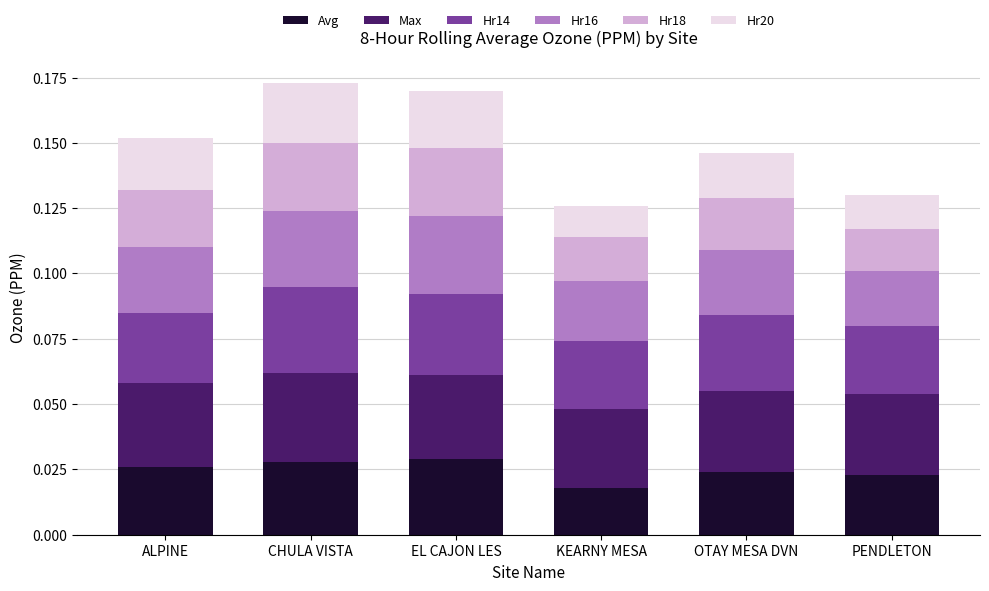

Where is Avg nearest to the value 0?

KEARNY MESA